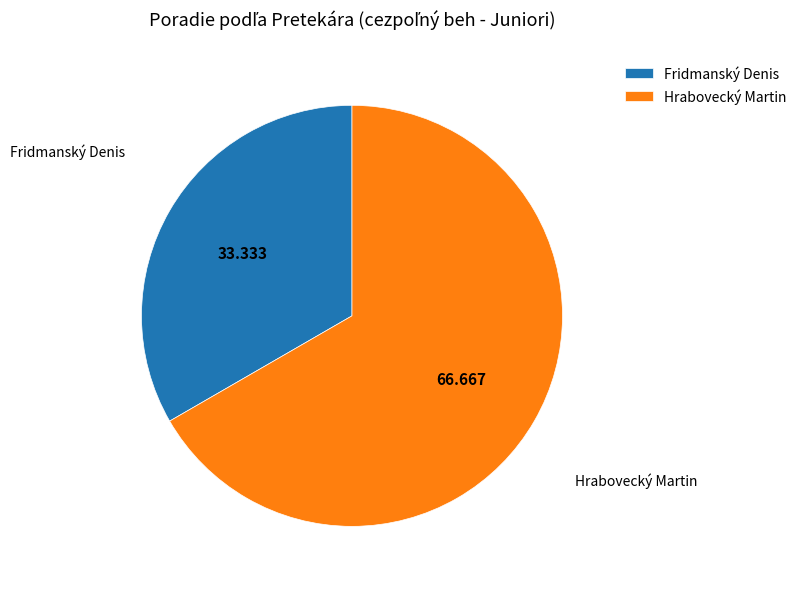

Which has a higher value, Hrabovecký Martin or Fridmanský Denis?

Hrabovecký Martin